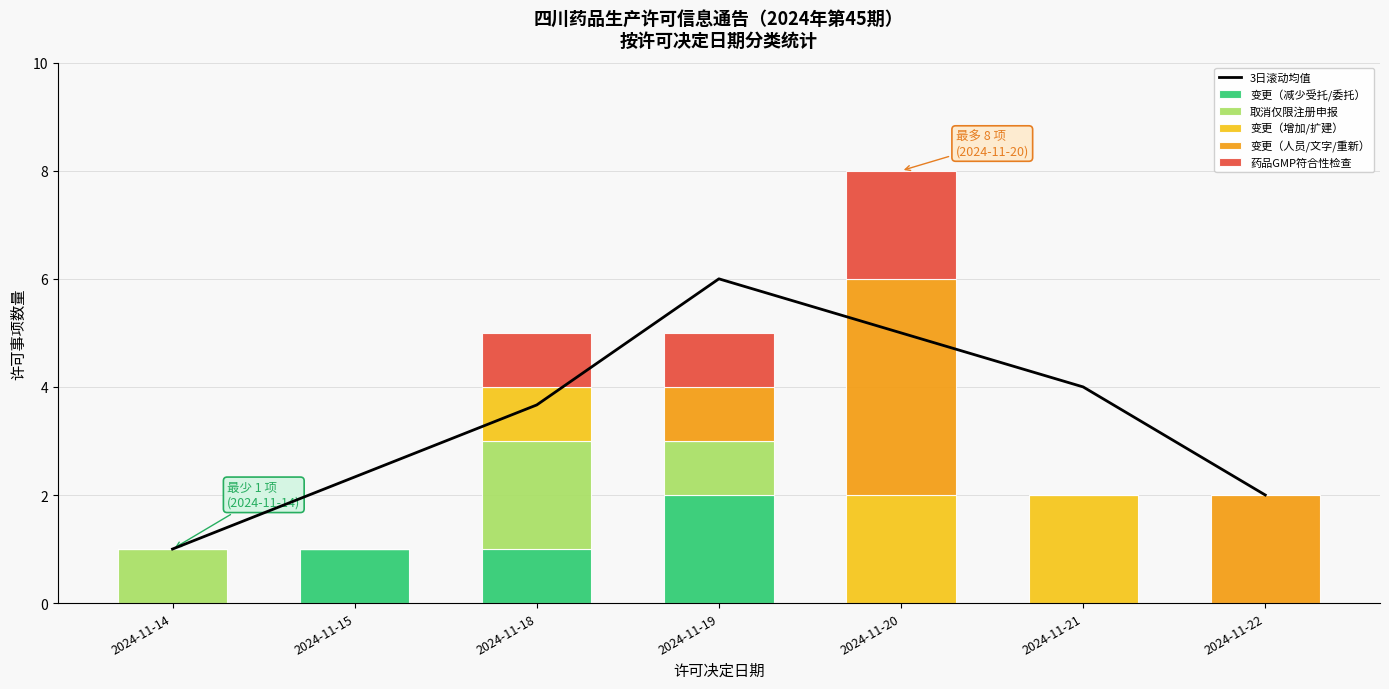

What is the value of the 变更（人员/文字/重新） bar at the 5th from the left?

4.0